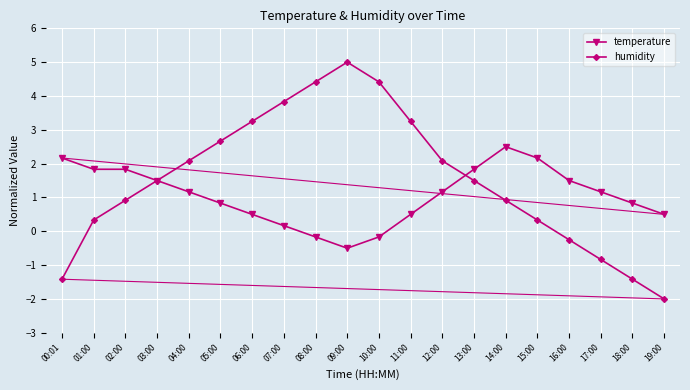

Which series has the largest total across all categories?

humidity